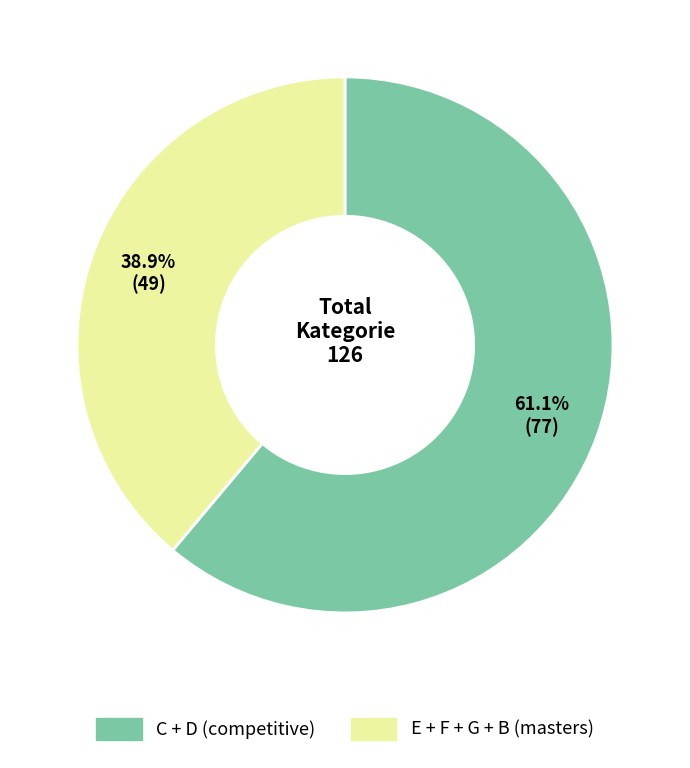

How many slices are in this pie chart?

2